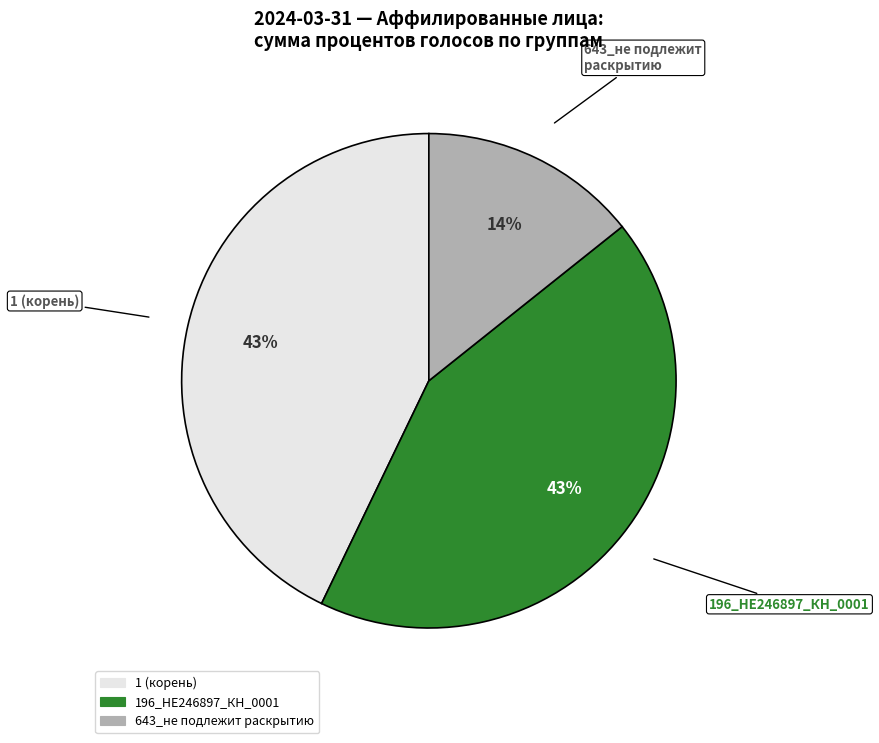

To the nearest percent, what is the difference between the largest and smallest slice percentages?

29%